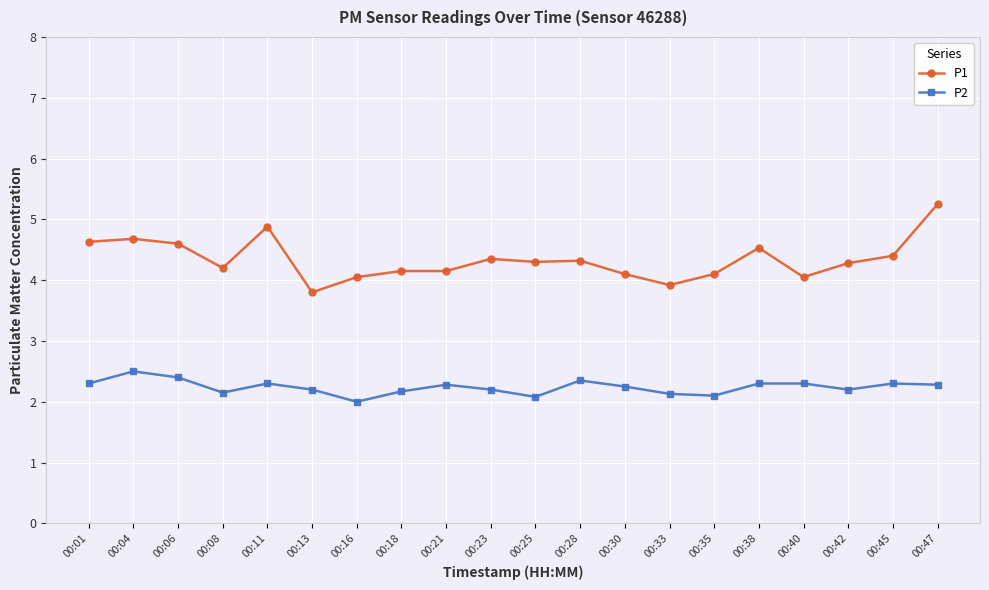

Is it true that P1 equals 4.3 at 00:28?

True